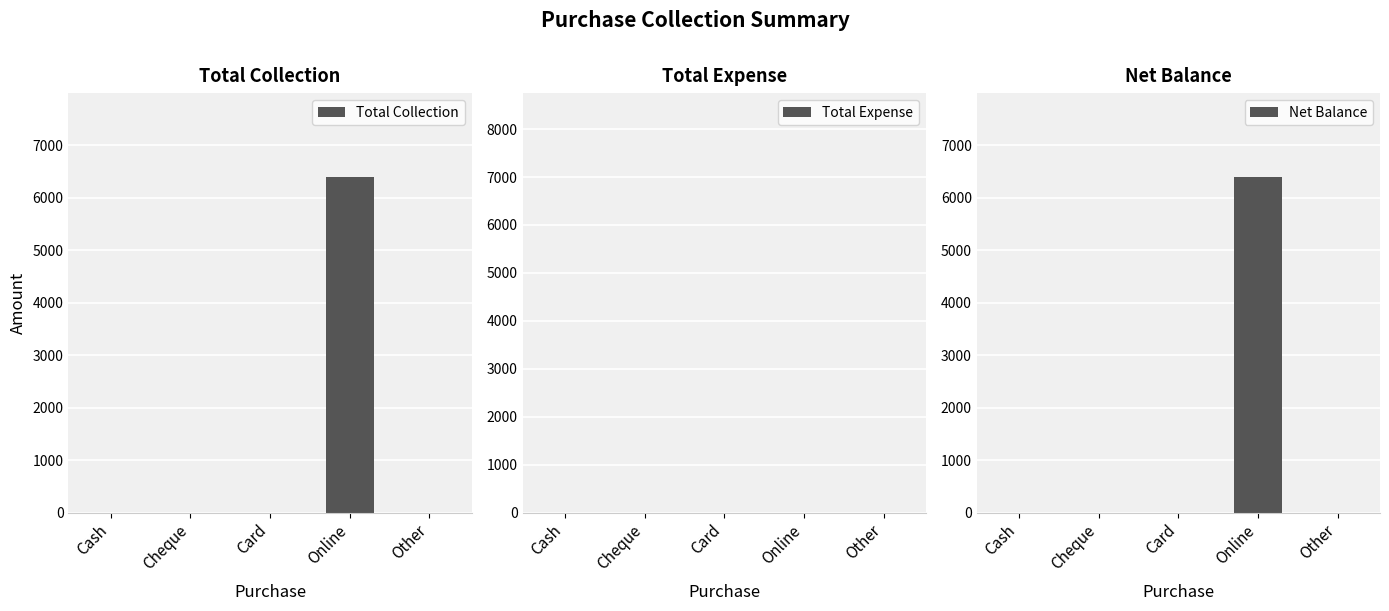

Reading left to right, extract all data points from this chart.

Total Collection: 0	0	0	6398	0
Total Expense: 0	0	0	0	0
Net Balance: 0	0	0	6398	0